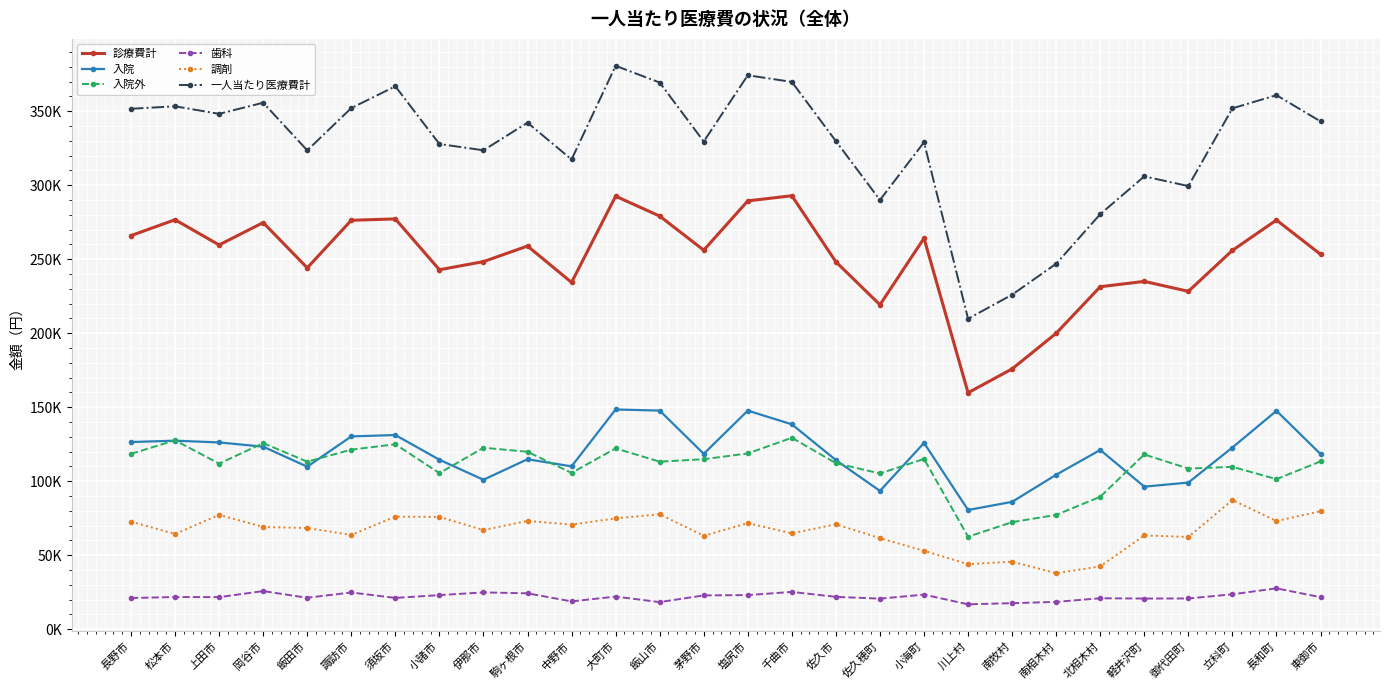

True or false: 診療費計 and 入院 intersect in this chart.

False